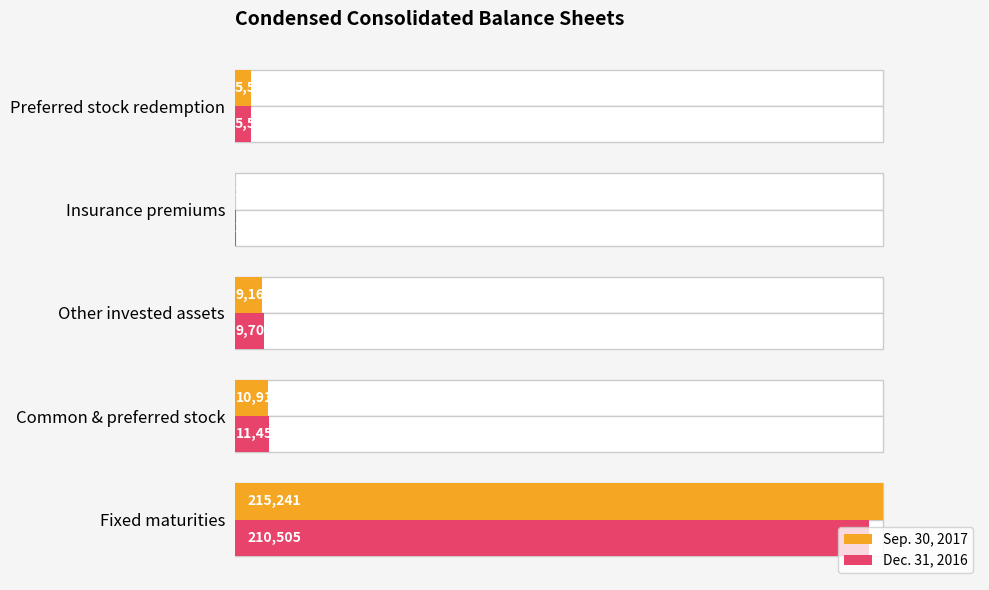

Which series has the widest spread of values?

Sep. 30, 2017